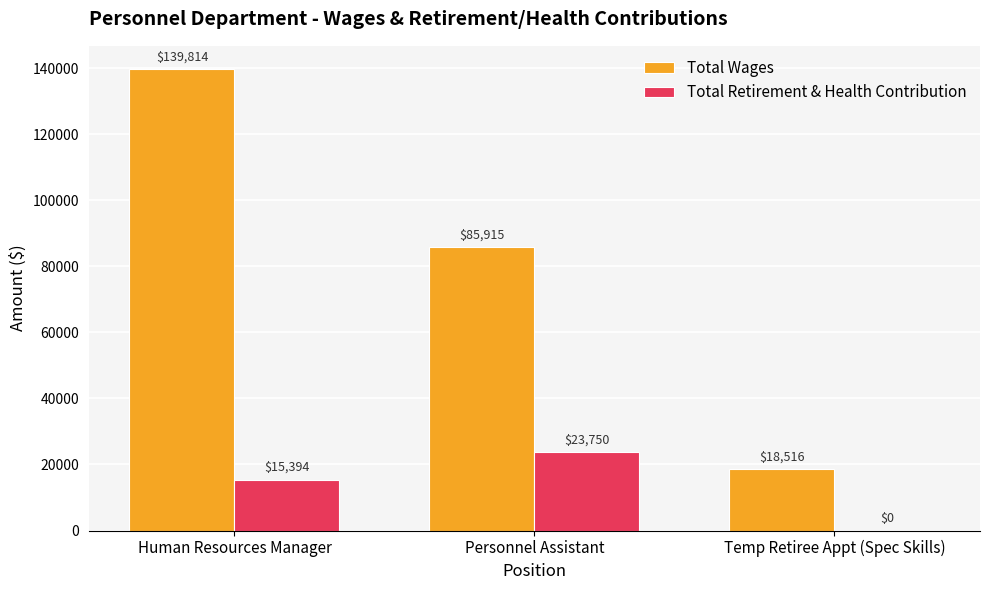

What is the maximum value for Total Wages?

139814